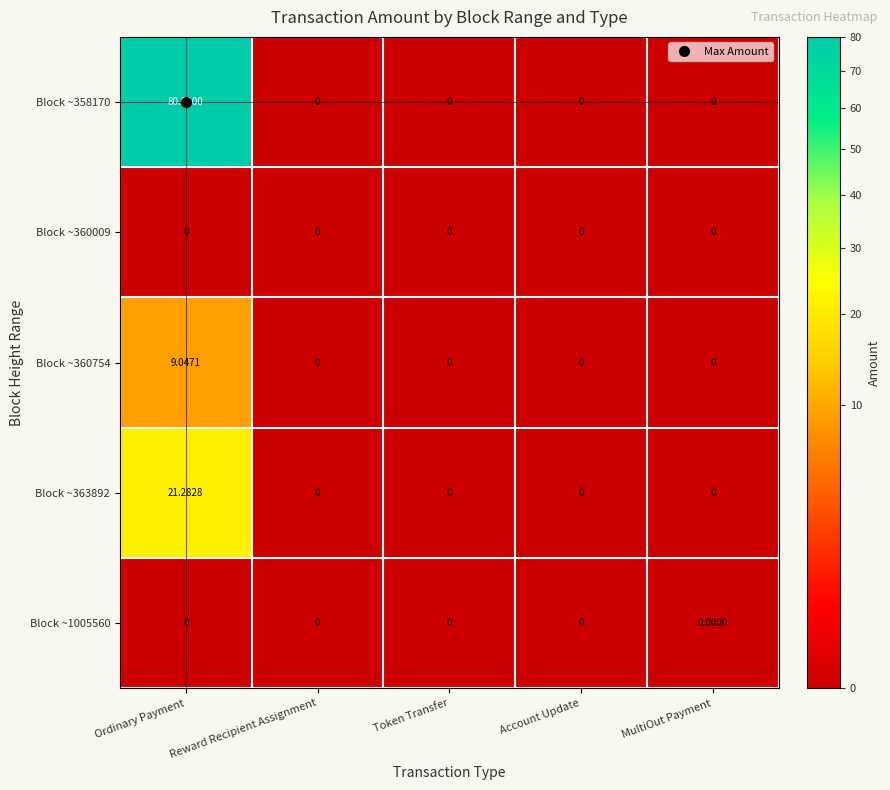

Reading left to right, what are all the values shown in this chart?

Block ~358170: Ordinary Payment=80.0	Reward Recipient Assignment=0.0	Token Transfer=0.0	Account Update=0.0	MultiOut Payment=0.0
Block ~360009: Ordinary Payment=0.0	Reward Recipient Assignment=0.0	Token Transfer=0.0	Account Update=0.0	MultiOut Payment=0.0
Block ~360754: Ordinary Payment=9.0	Reward Recipient Assignment=0.0	Token Transfer=0.0	Account Update=0.0	MultiOut Payment=0.0
Block ~363892: Ordinary Payment=21.3	Reward Recipient Assignment=0.0	Token Transfer=0.0	Account Update=0.0	MultiOut Payment=0.0
Block ~1005560: Ordinary Payment=0.0	Reward Recipient Assignment=0.0	Token Transfer=0.0	Account Update=0.0	MultiOut Payment=0.0